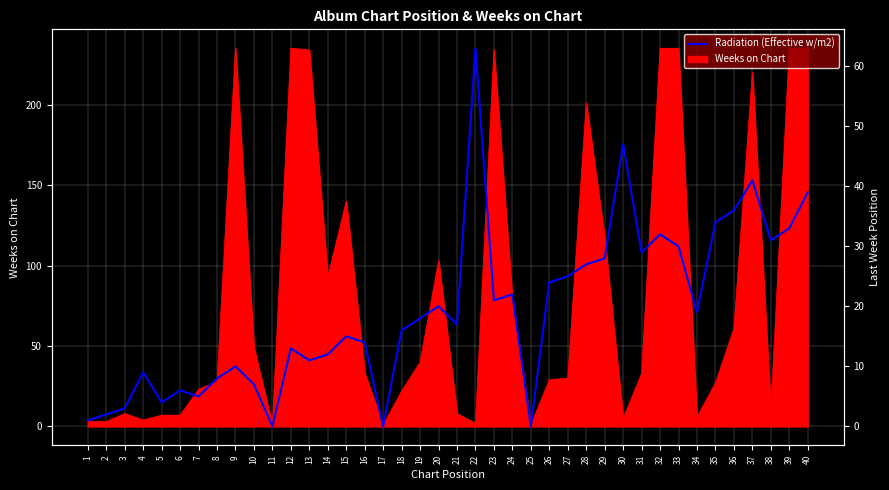

How many data points are above 18?

19